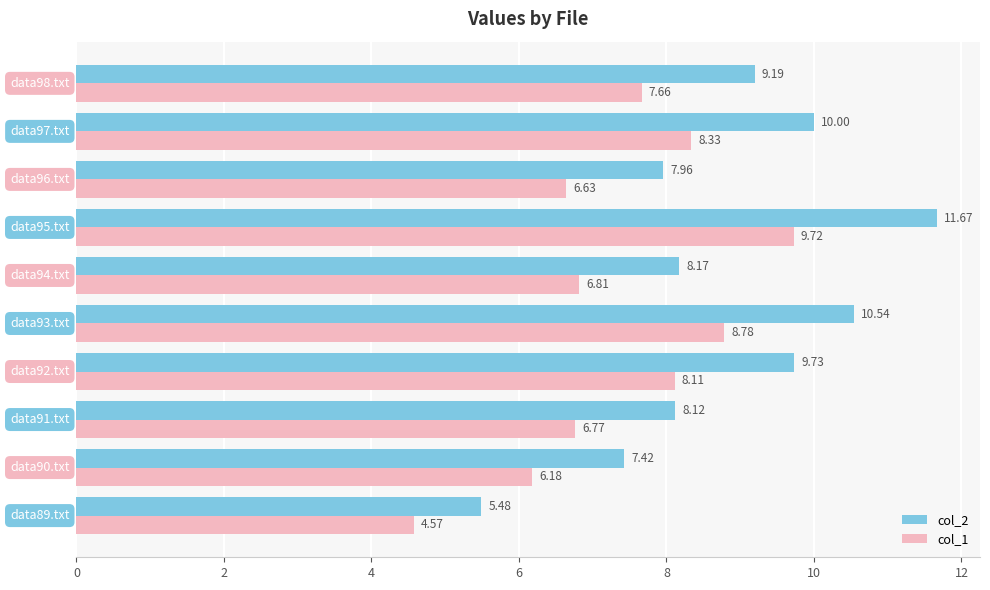

Which series has the largest total across all categories?

col_2